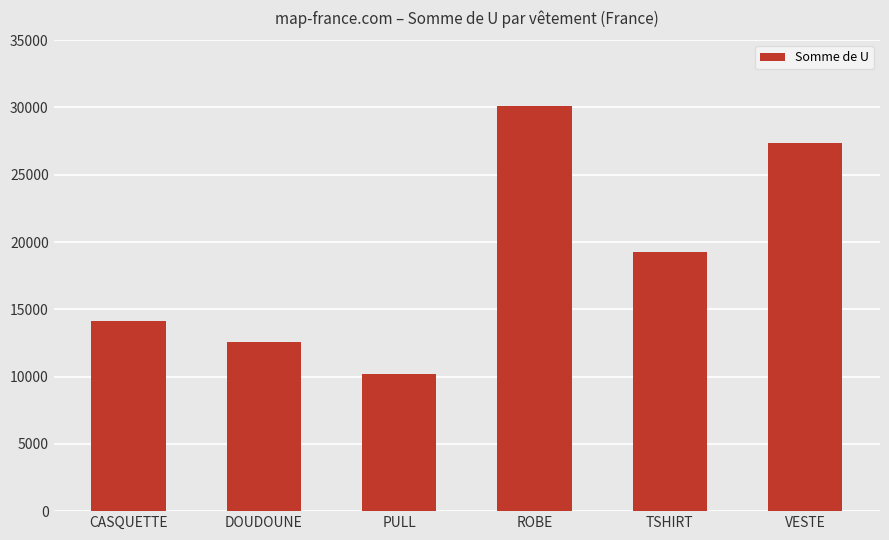

What is the greatest value displayed?

30114.4